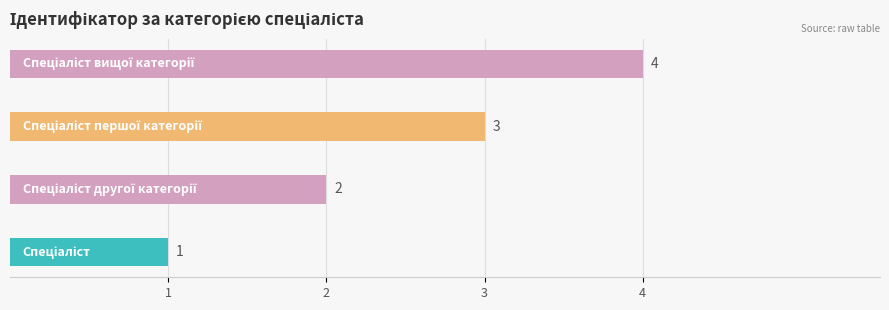

What is the greatest value displayed?

4